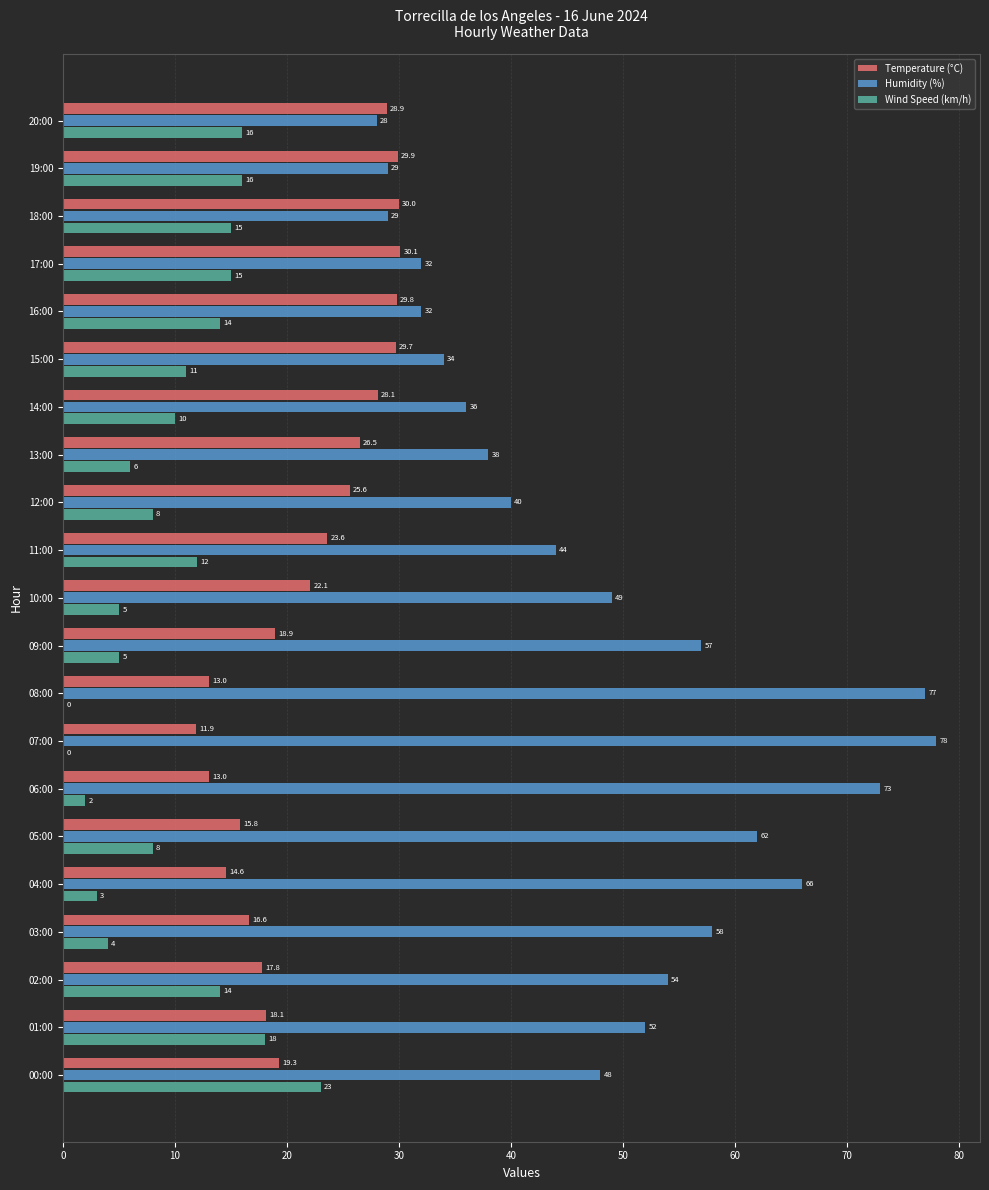

Which series has the widest spread of values?

Humidity (%)